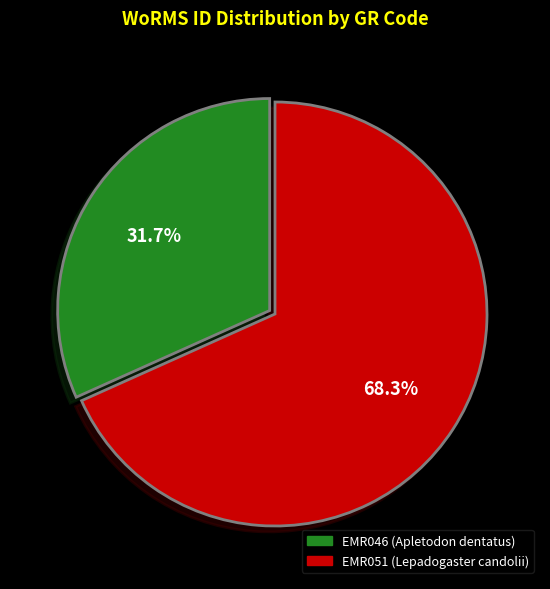

What is the largest slice in the pie chart?

EMR051